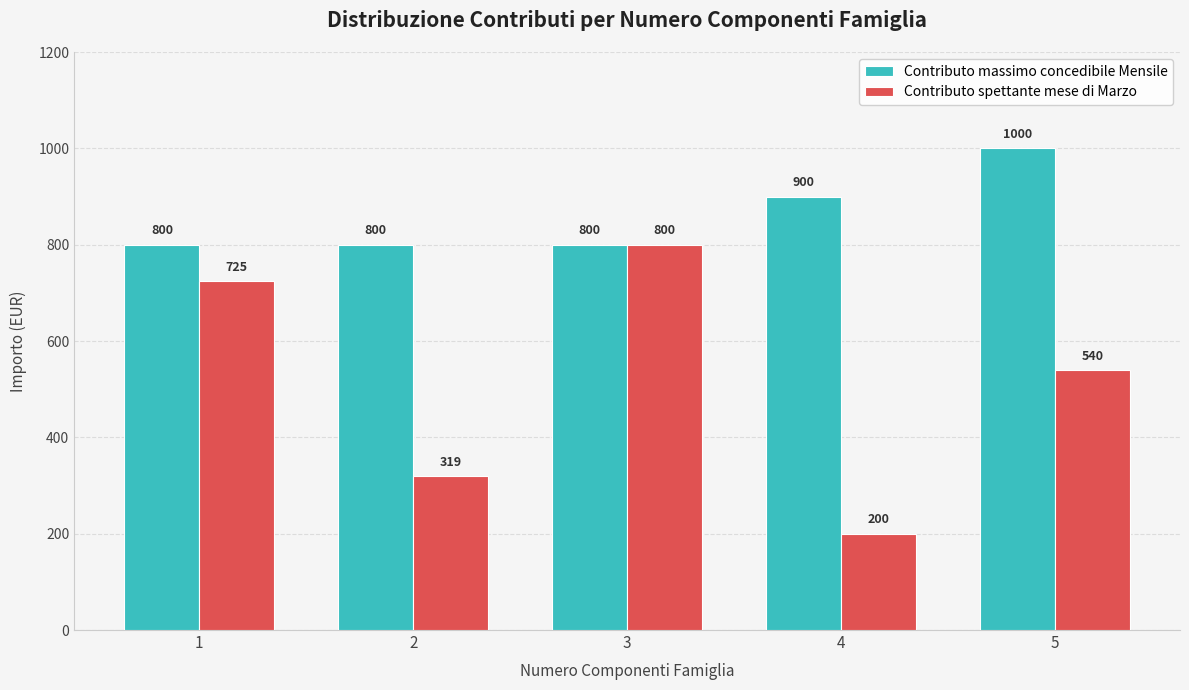

Which series has the widest spread of values?

Contributo spettante mese di Marzo